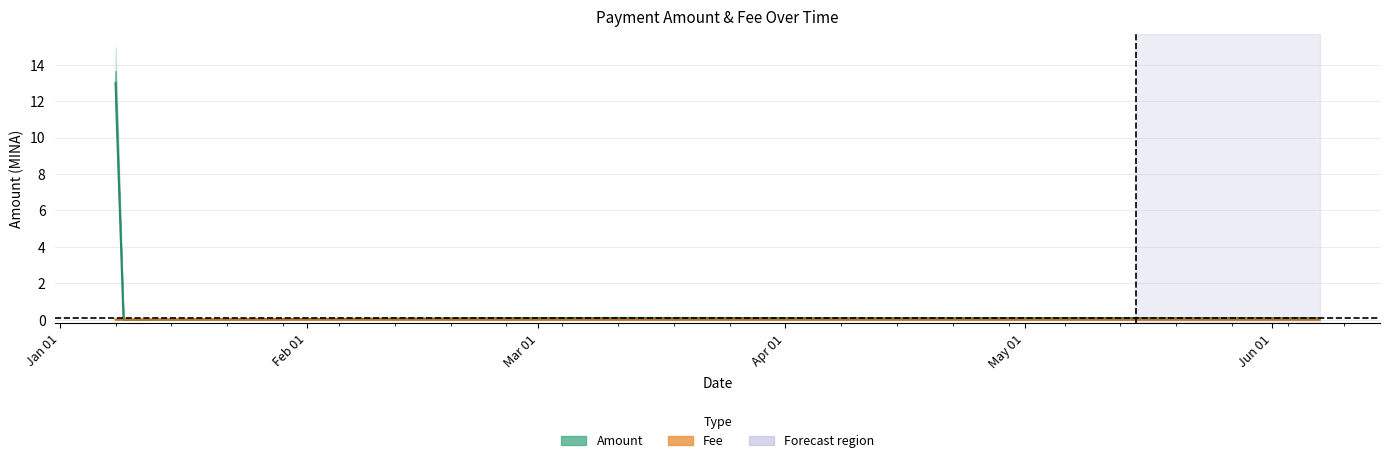

What is the highest value of the Amount (line) series?

13.0